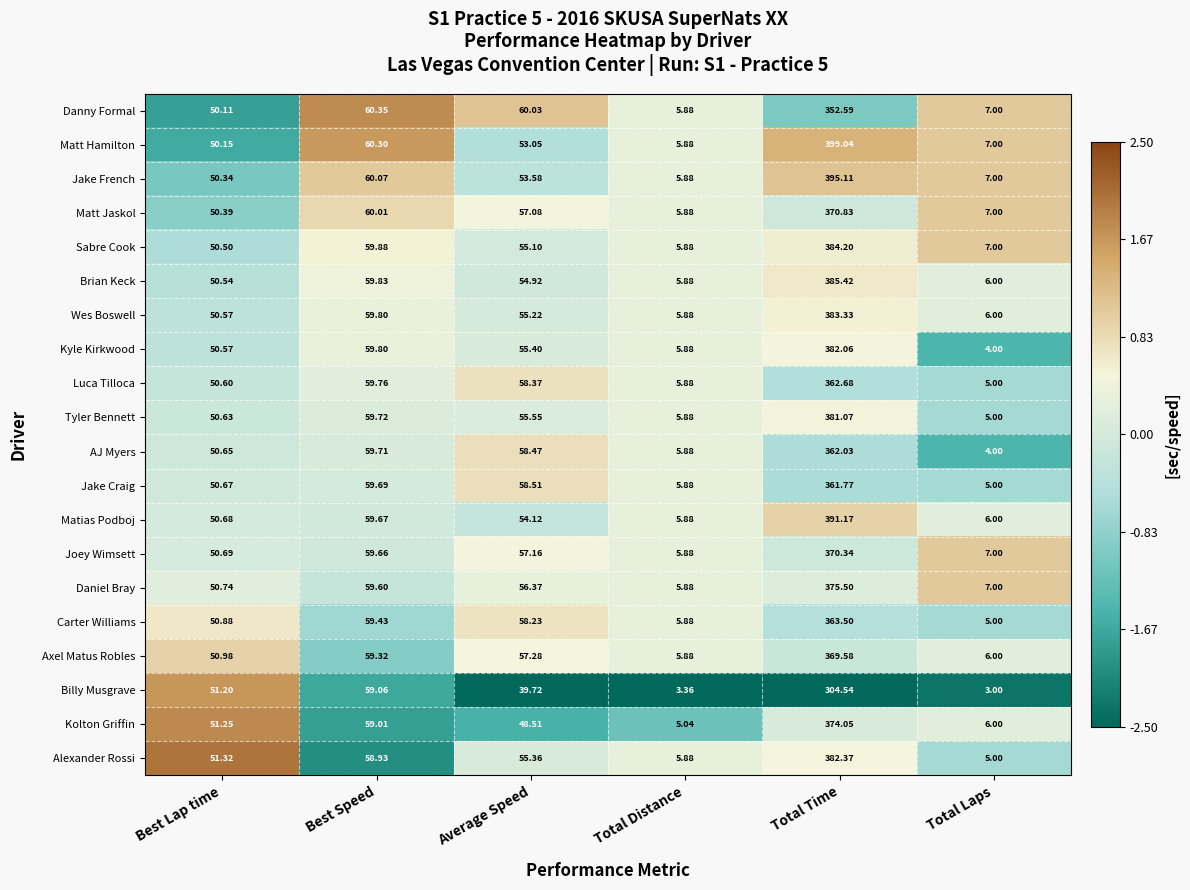

Rank the series by their maximum value, from lowest to highest.

Billy Musgrave, Danny Formal, Jake Craig, AJ Myers, Luca Tilloca, Carter Williams, Axel Matus Robles, Joey Wimsett, Matt Jaskol, Kolton Griffin, Daniel Bray, Tyler Bennett, Kyle Kirkwood, Alexander Rossi, Wes Boswell, Sabre Cook, Brian Keck, Matias Podboj, Jake French, Matt Hamilton